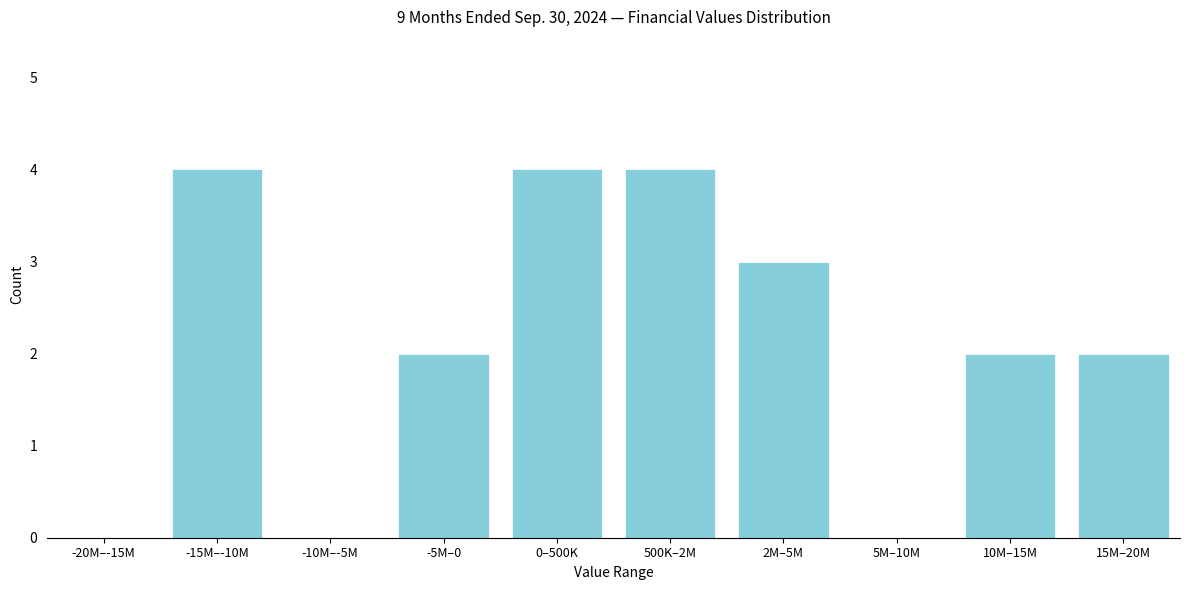

Reading left to right, extract all data points from this chart.

-20M–-15M=0	-15M–-10M=4	-10M–-5M=0	-5M–0=2	0–500K=4	500K–2M=4	2M–5M=3	5M–10M=0	10M–15M=2	15M–20M=2